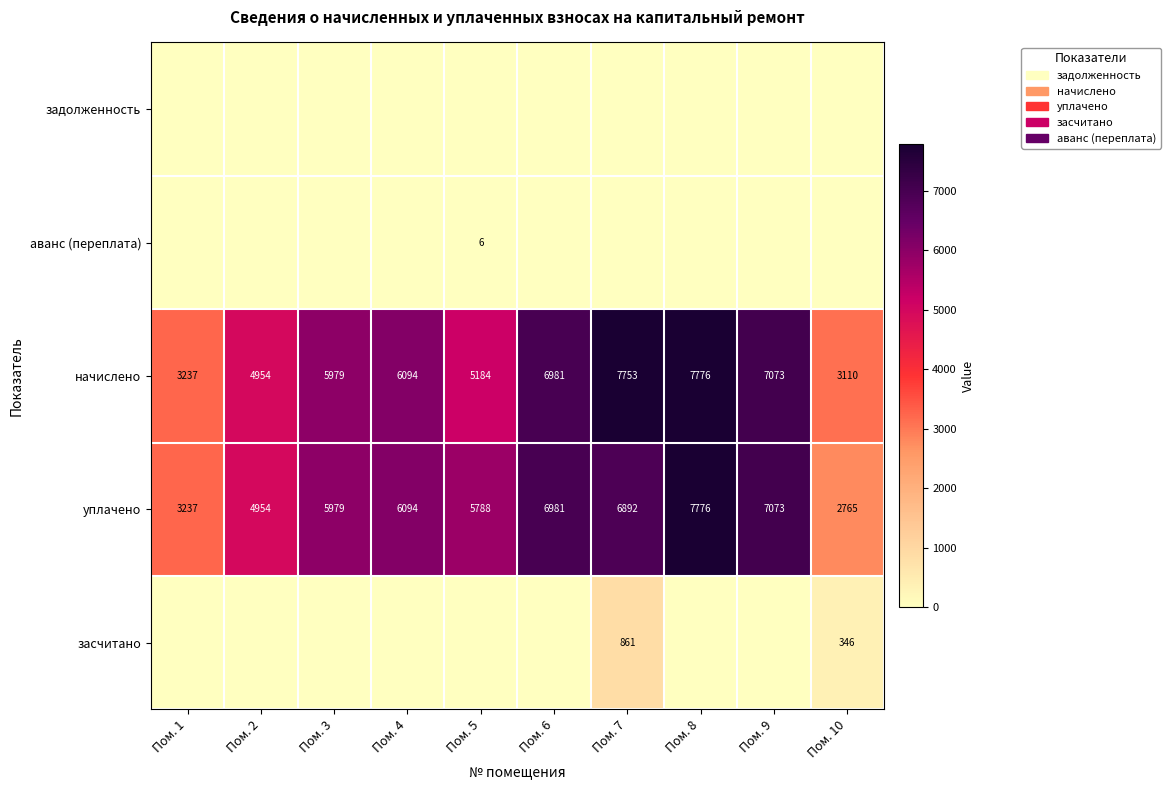

At how many categories does at least one series exceed 2832?

10